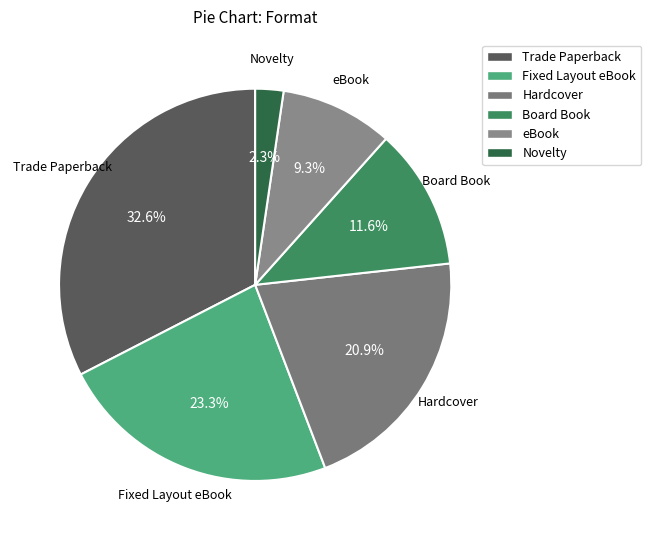

What is the ratio of the value at Board Book to the value at Novelty?

5.0